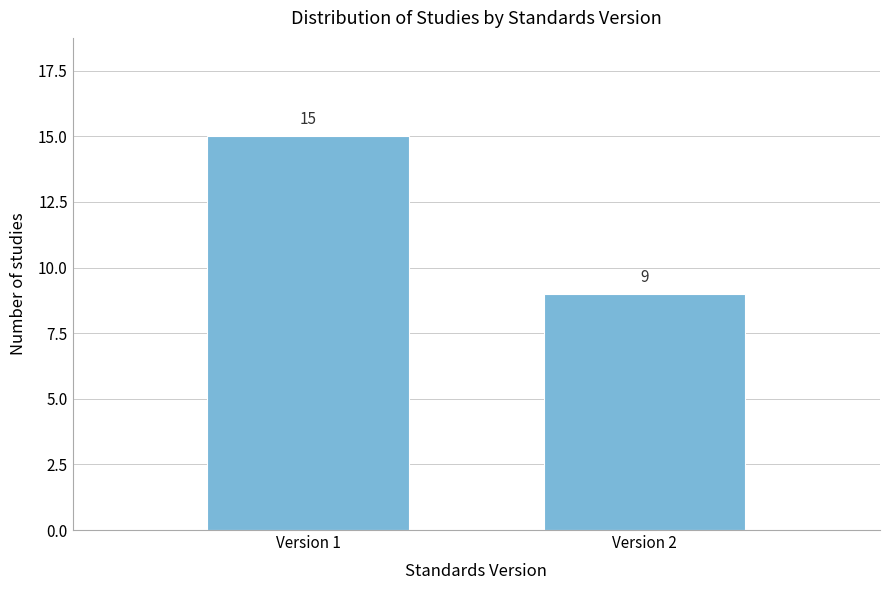

Reading left to right, what are all the values shown in this chart?

Version 1=15	Version 2=9